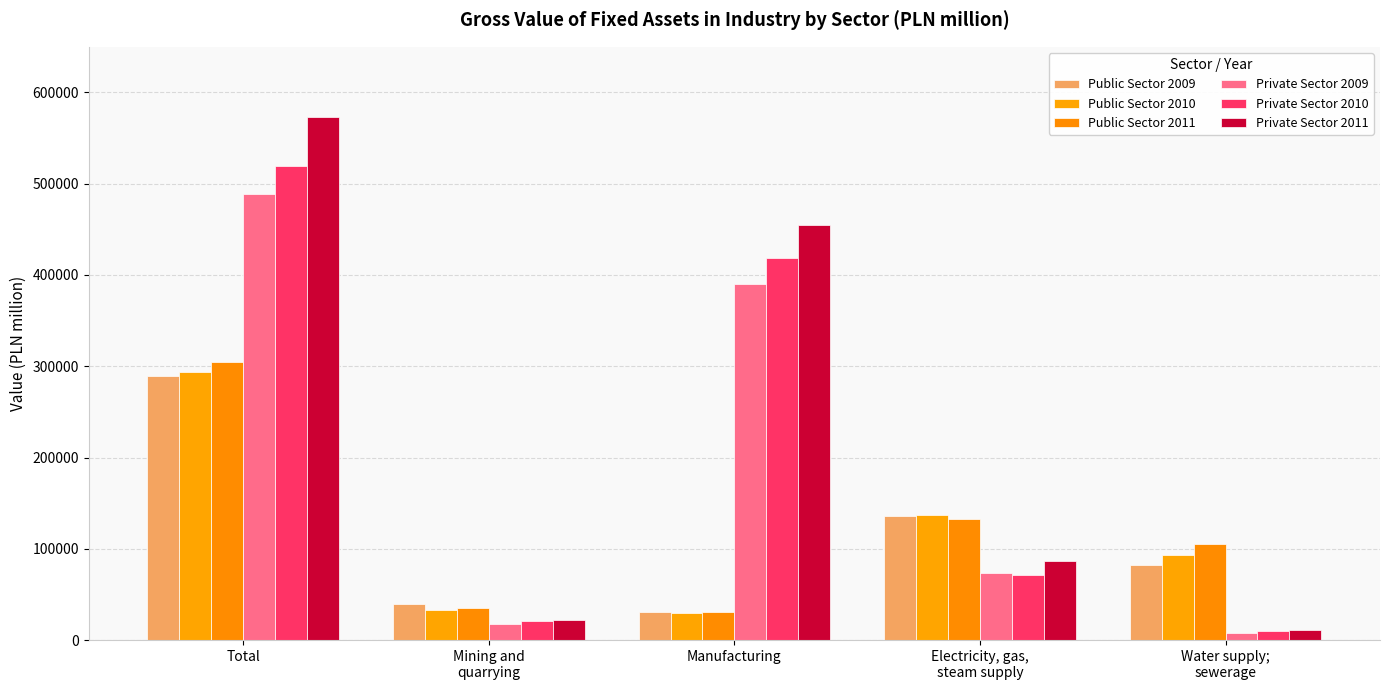

Is it true that Private Sector 2011 equals 10487.1 at Mining and
quarrying?

False